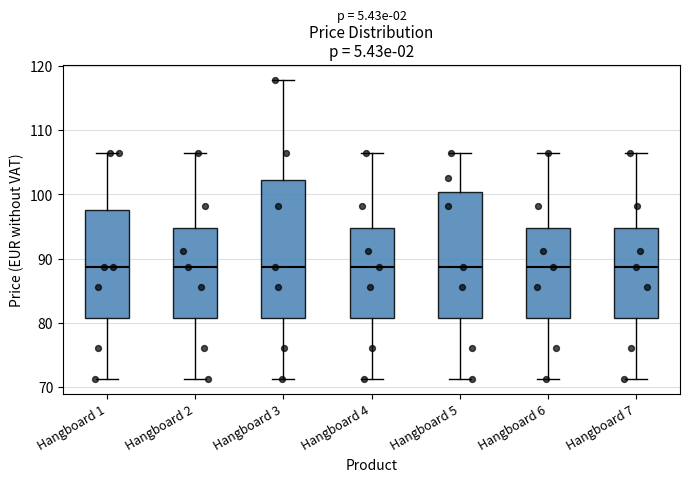

Where is the lower edge of the box for Hangboard 6 on the y-axis? The values are not printed on the chart, so give them approximately, as read against the axis.

81